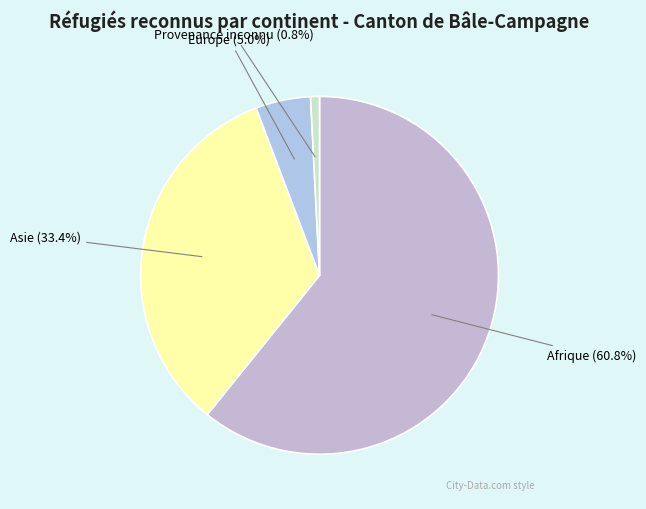

How many segments does this pie chart have?

4